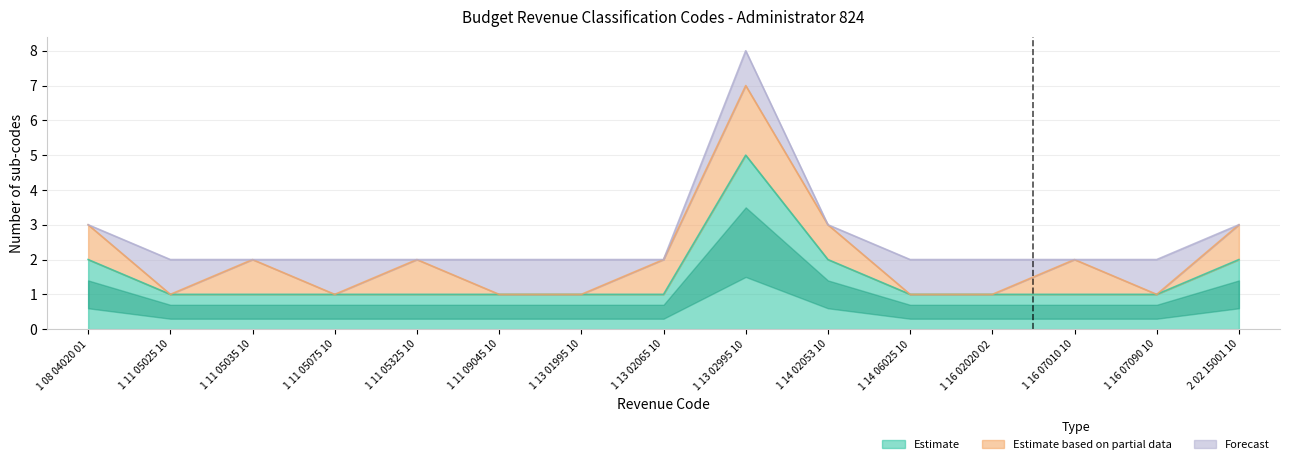

At how many categories does at least one series exceed 3?

1